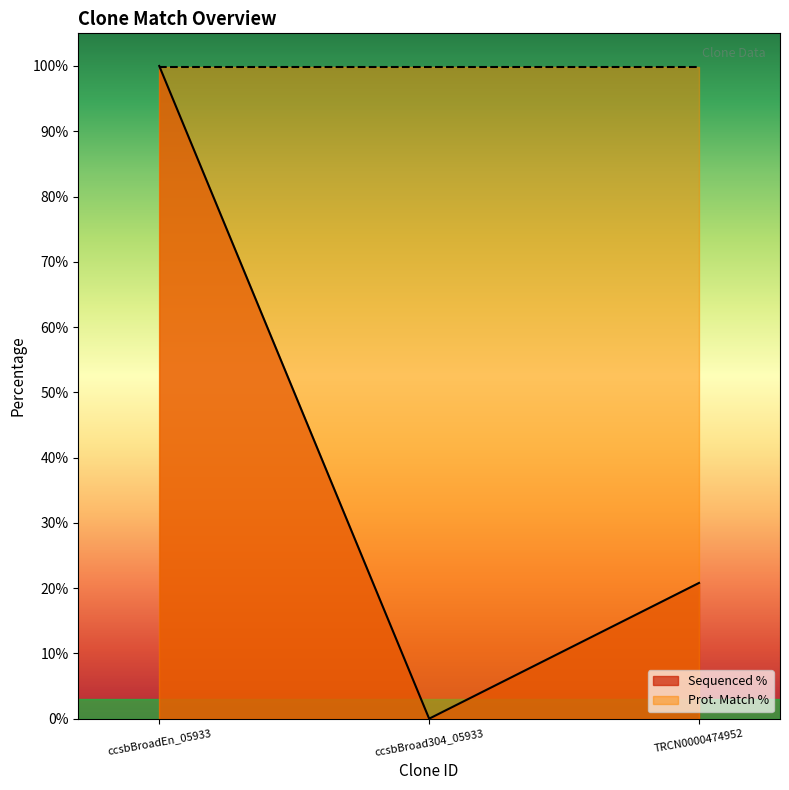

Rank the categories by Sequenced % value from lowest to highest.

ccsbBroad304_05933, TRCN0000474952, ccsbBroadEn_05933